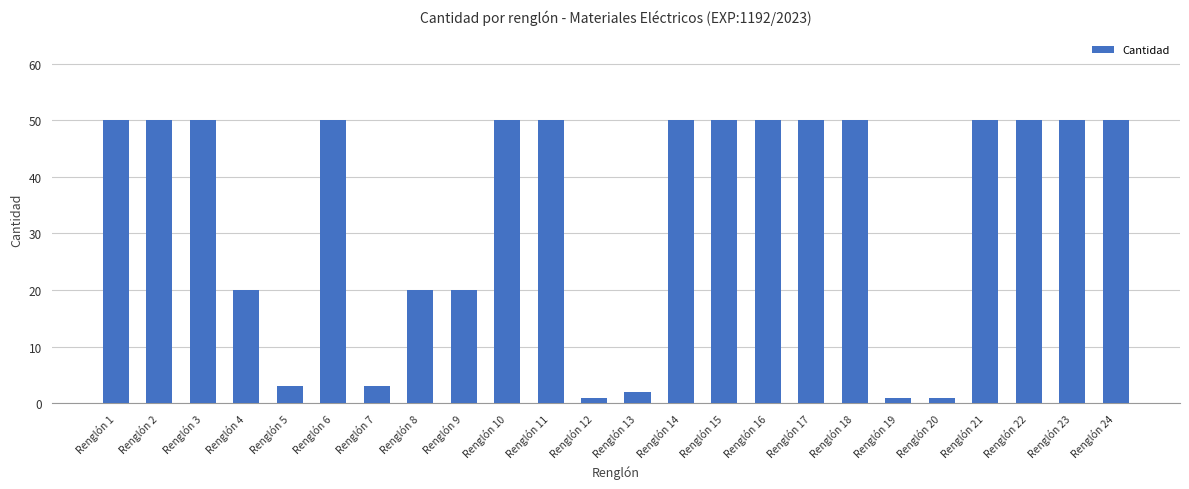

What is the smallest value displayed?

1